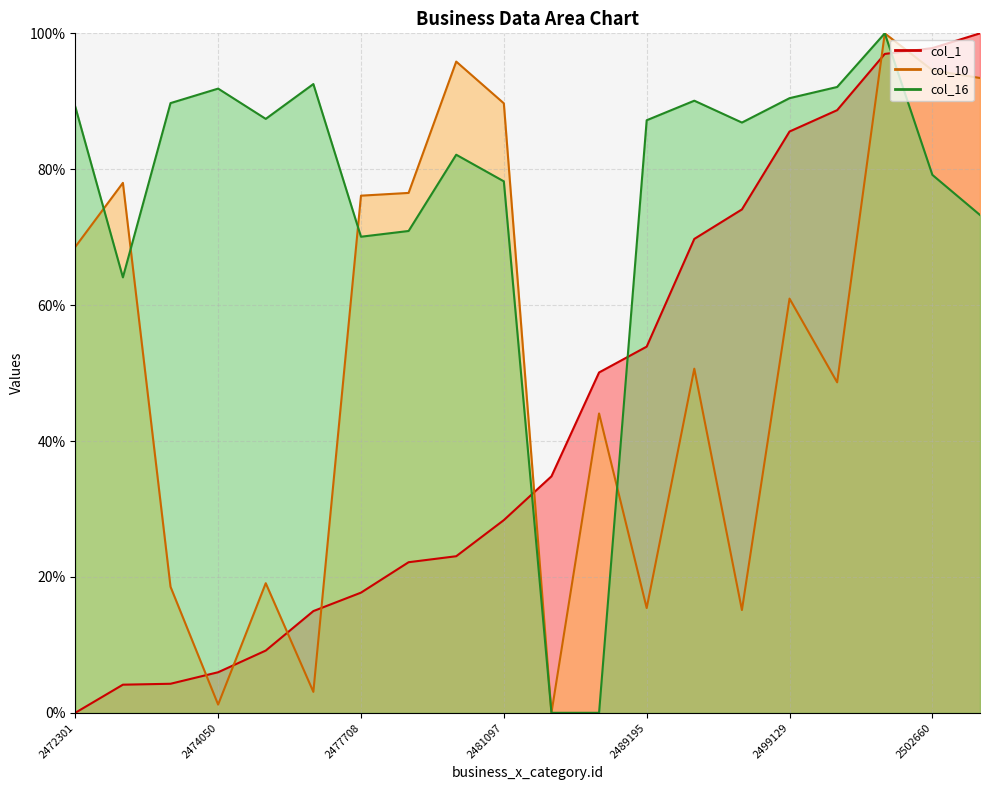

What is the value of the col_10 point at the 4th from the left?

1.2